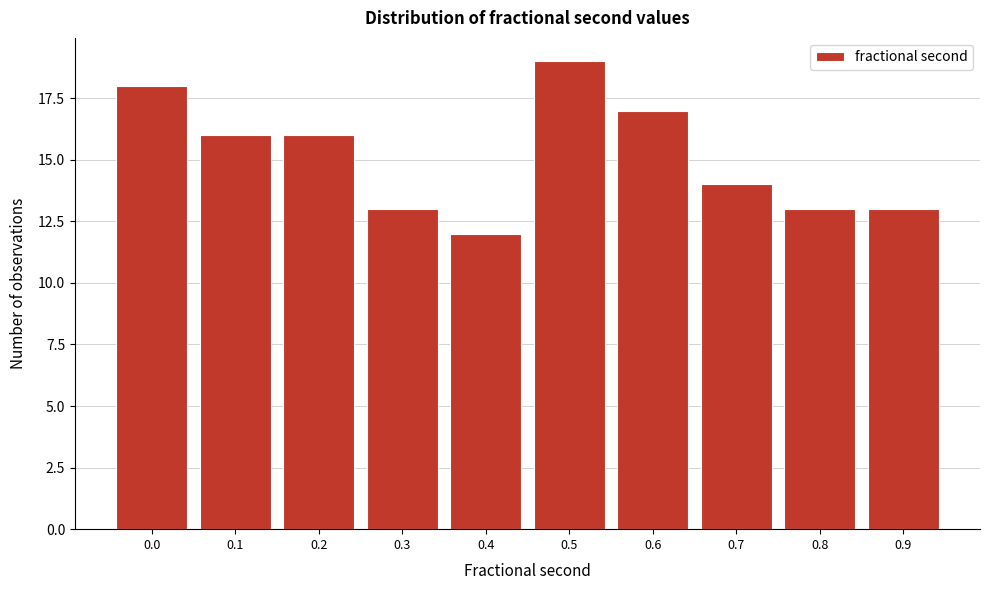

Reading right to left, what are all the values shown in this chart?

13	13	14	17	19	12	13	16	16	18